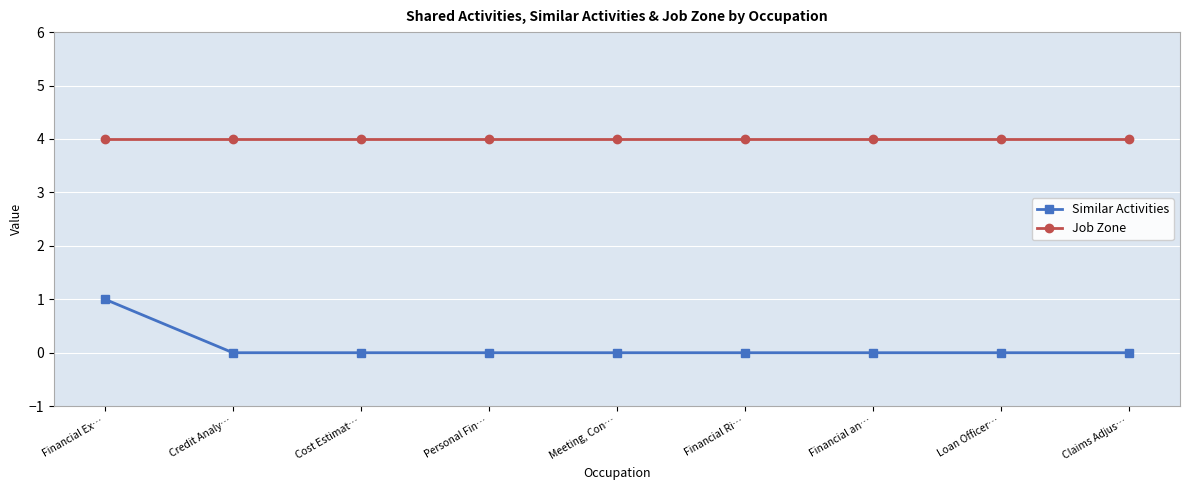

What are all the series names shown in the legend?

Similar Activities, Job Zone